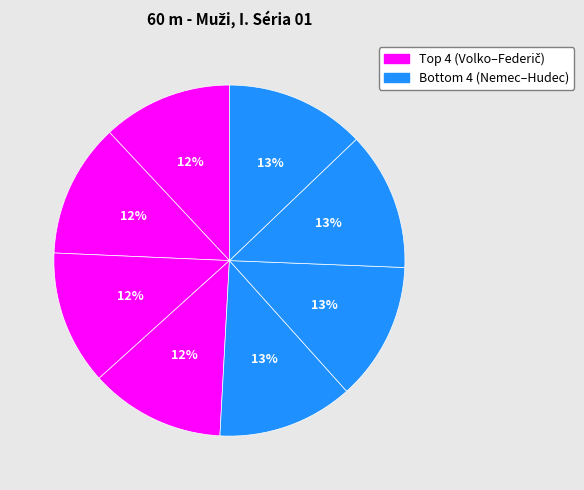

How many segments does this pie chart have?

8